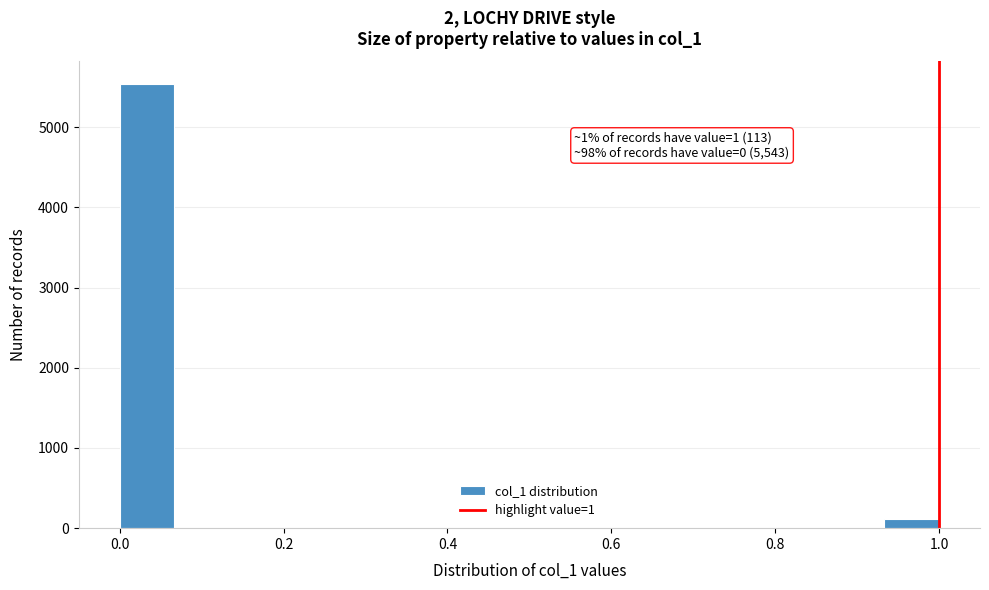

Read against the x-axis, roughly where is the centre of the tallest bar?

0.04